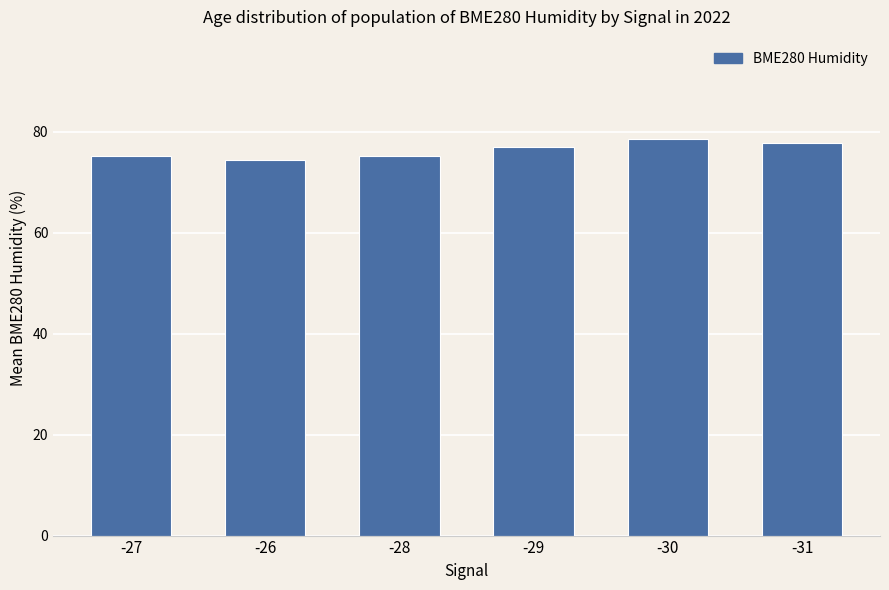

Approximately how many times larger is the value at -31 compared to -30?

1.0